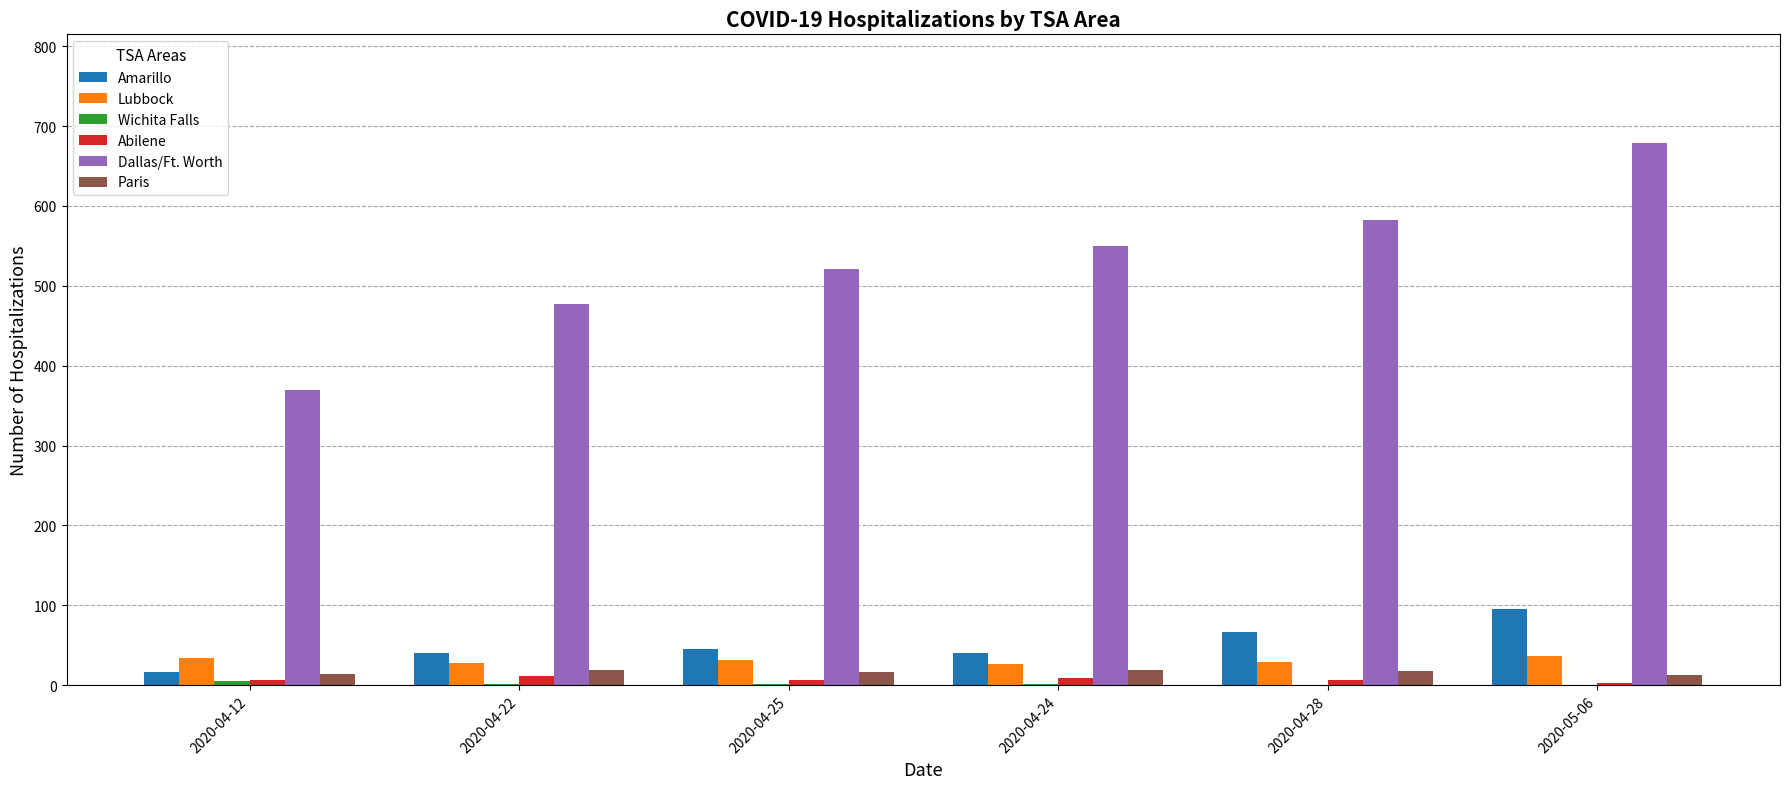

At which category is the sum across all series the highest?

2020-05-06